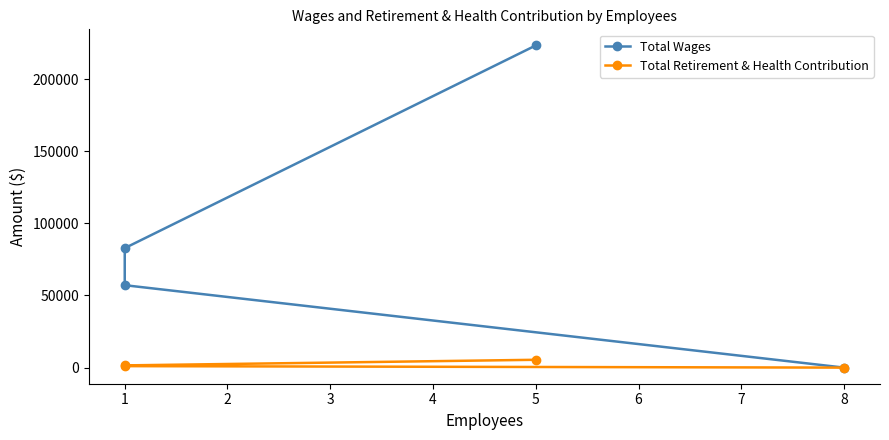

Is it true that Total Wages equals 67322 at 8?

False